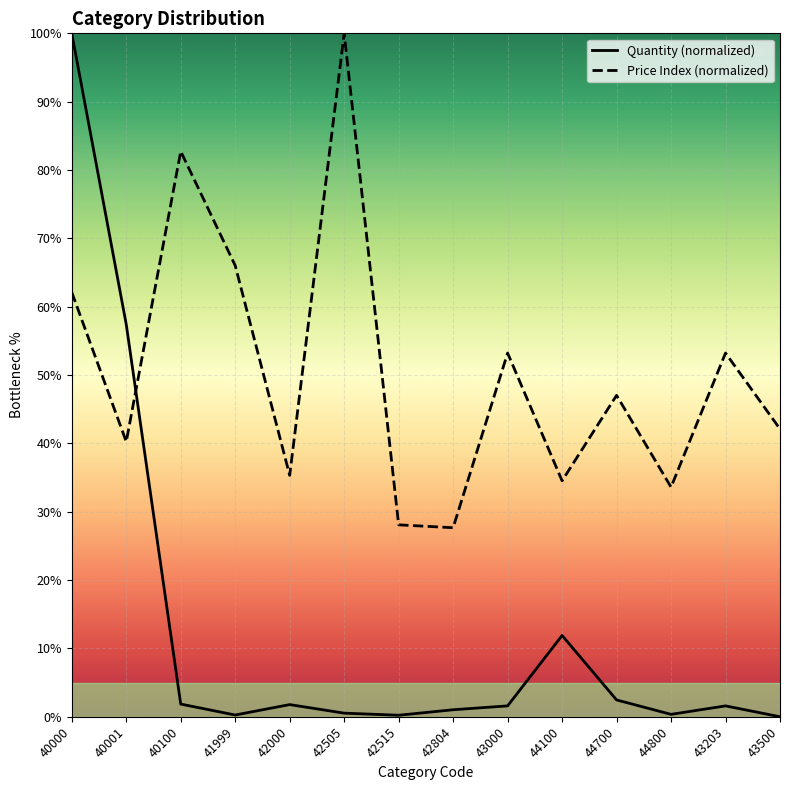

Between 43000 and 43500, which series saw the biggest shift?

Price